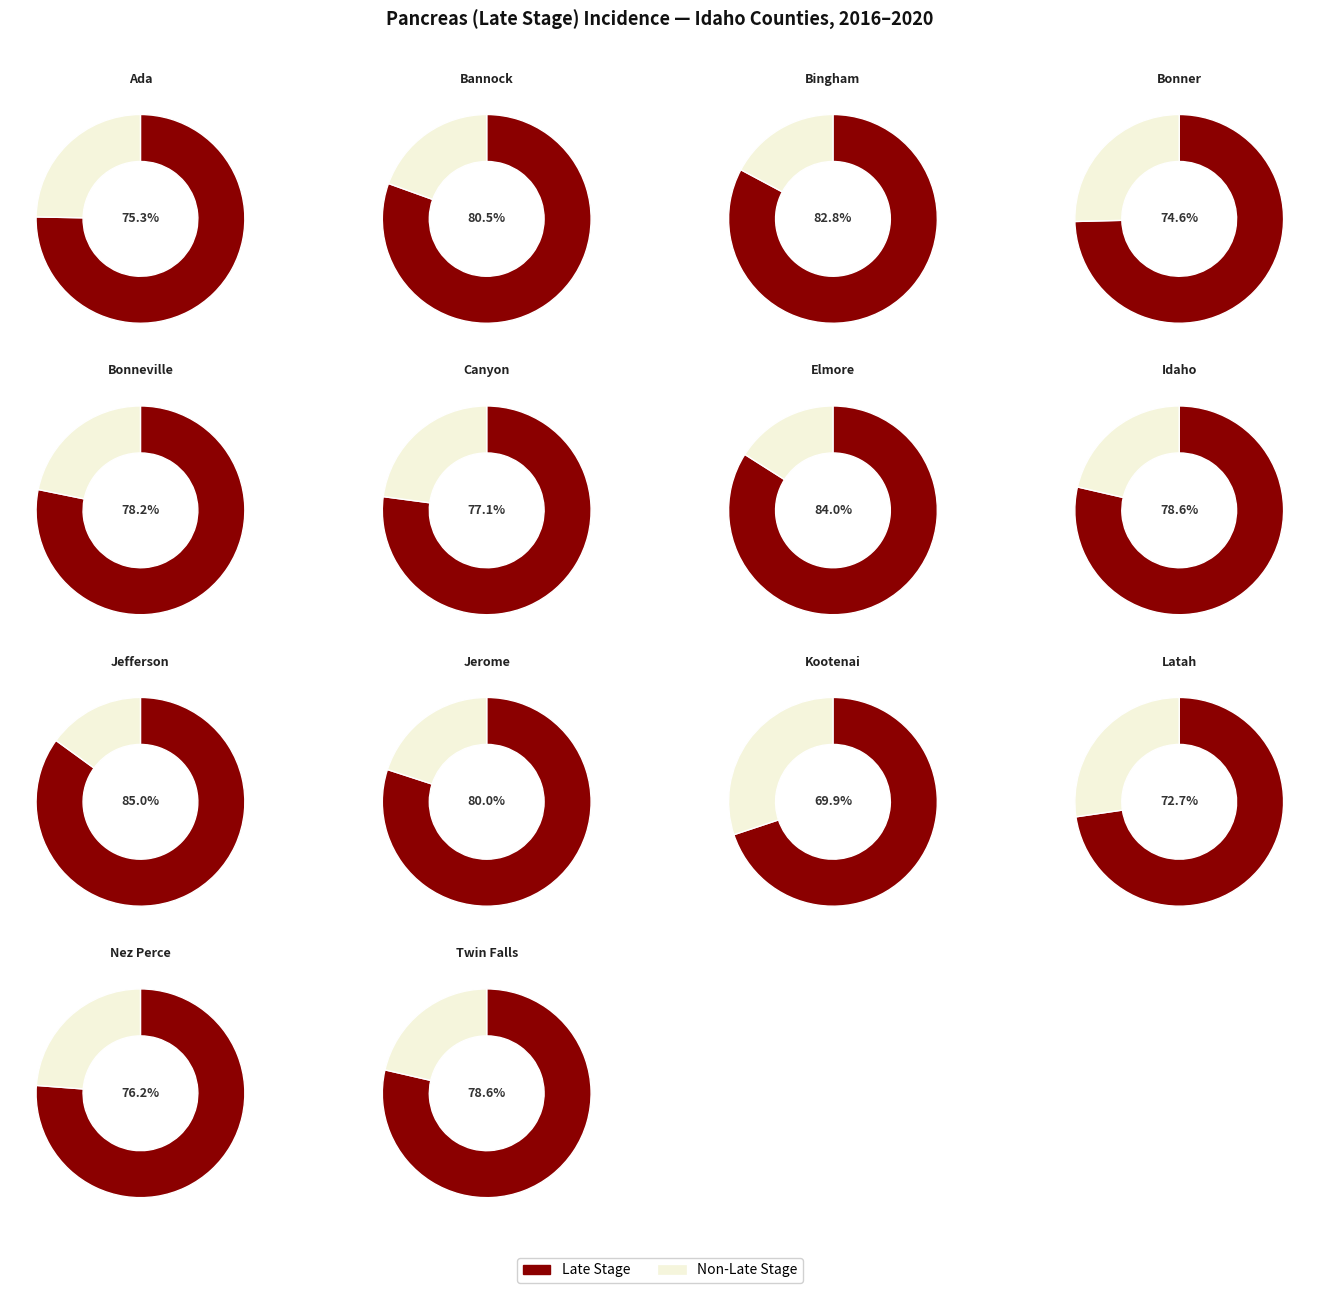

Does any single category account for the majority?

No